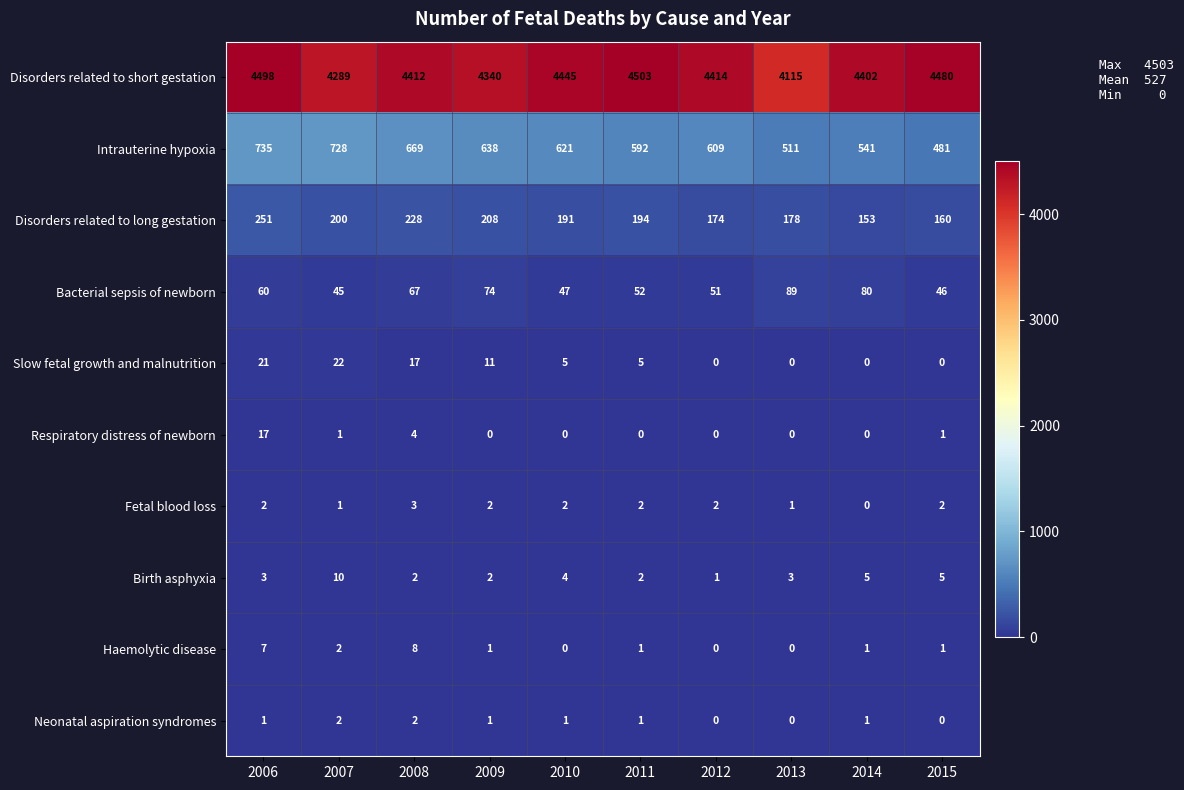

Which series has the largest total across all categories?

Disorders related to short gestation